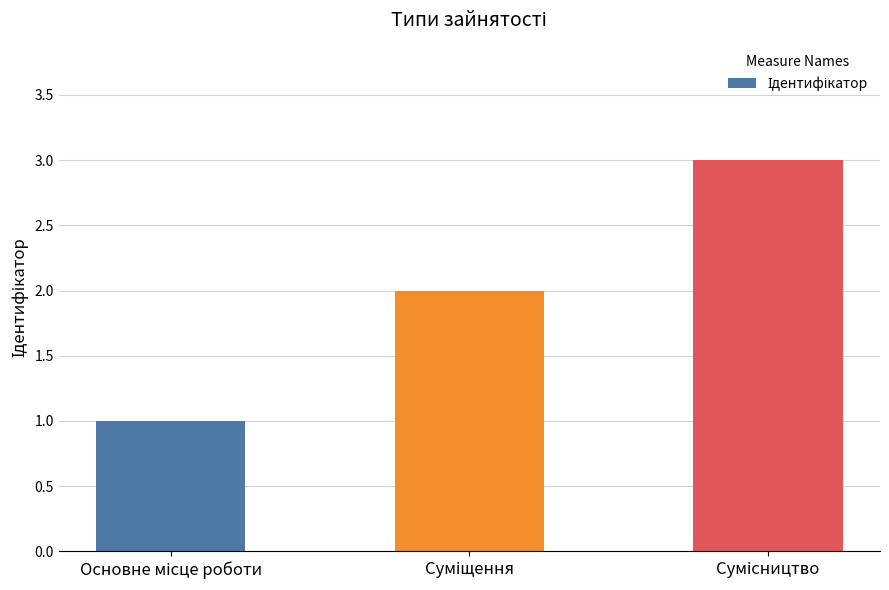

What is the greatest value displayed?

3